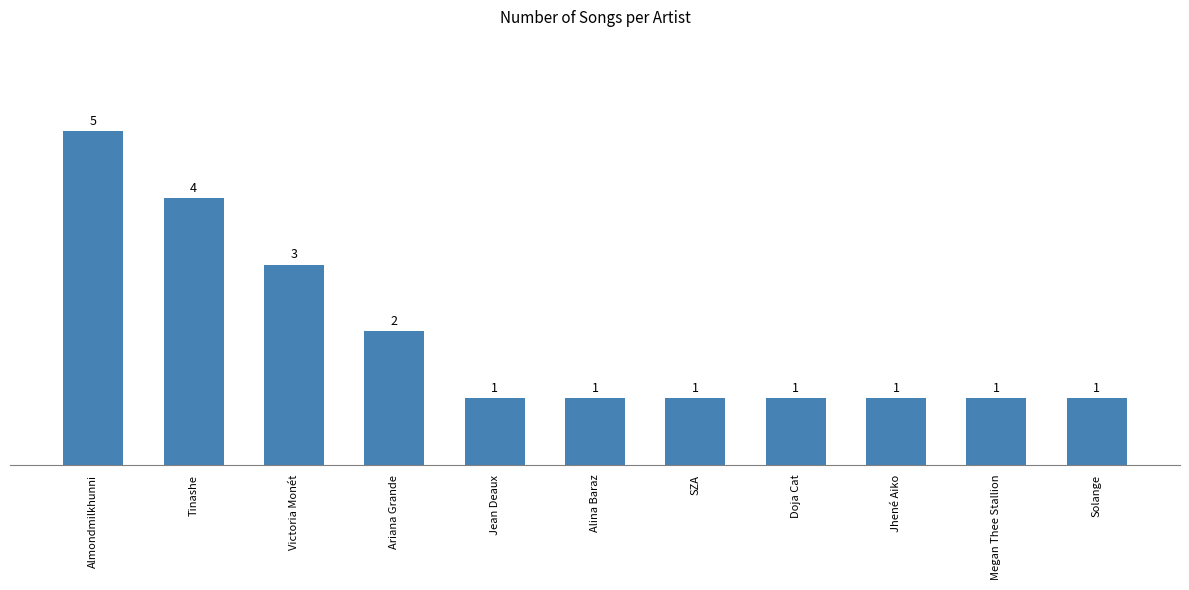

Count the number of categories in the chart.

11